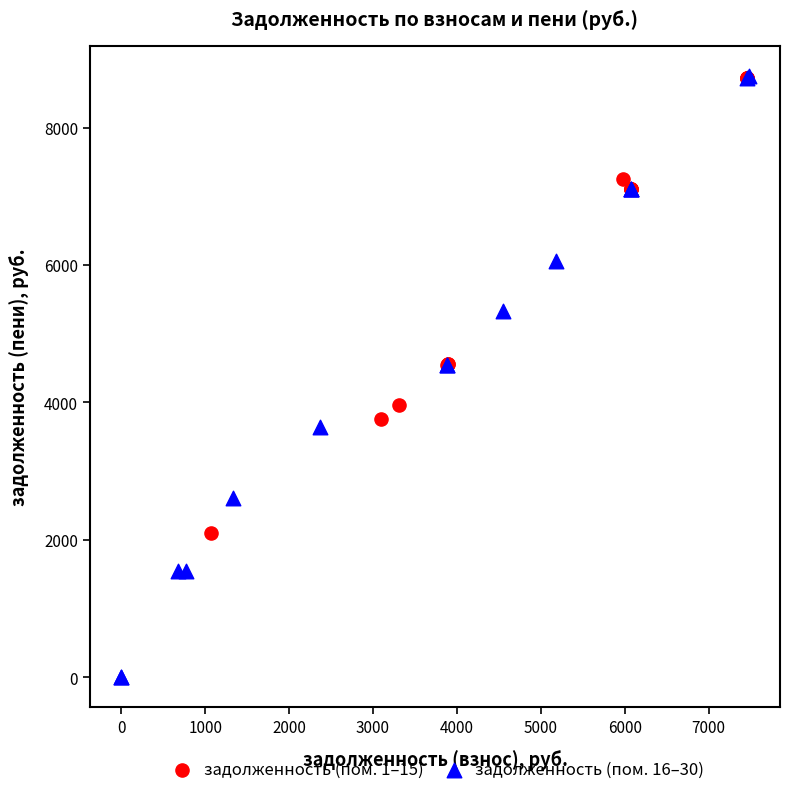

Which series has the largest Y range (max minus min)?

задолженность (пом. 16–30)